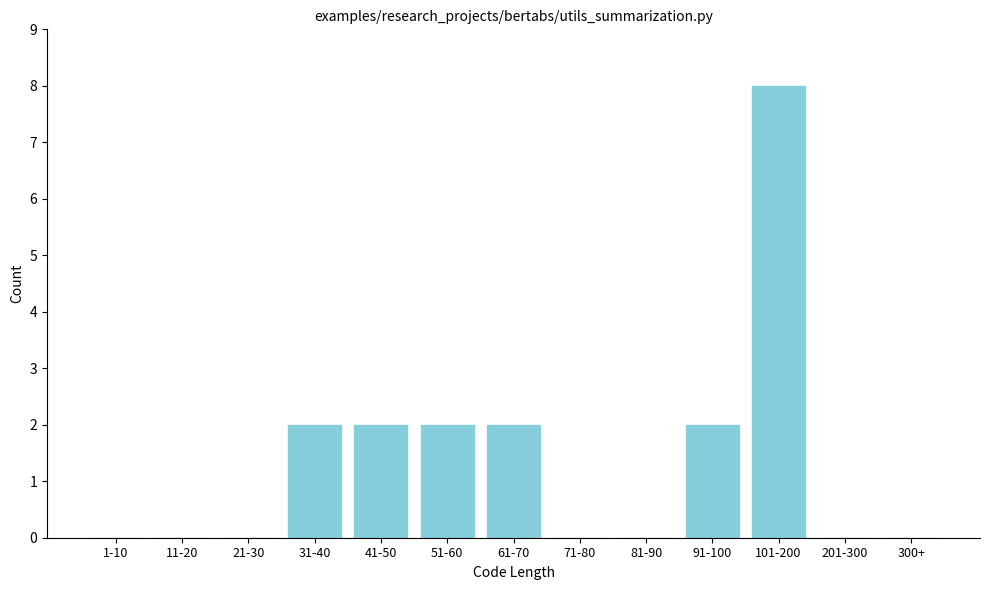

Reading left to right, extract all data points from this chart.

1-10=0	11-20=0	21-30=0	31-40=2	41-50=2	51-60=2	61-70=2	71-80=0	81-90=0	91-100=2	101-200=8	201-300=0	300+=0